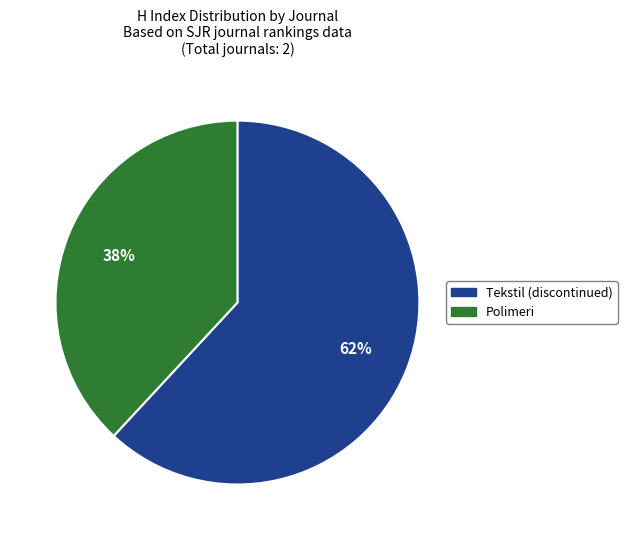

Which category has the smallest portion of the pie?

Polimeri